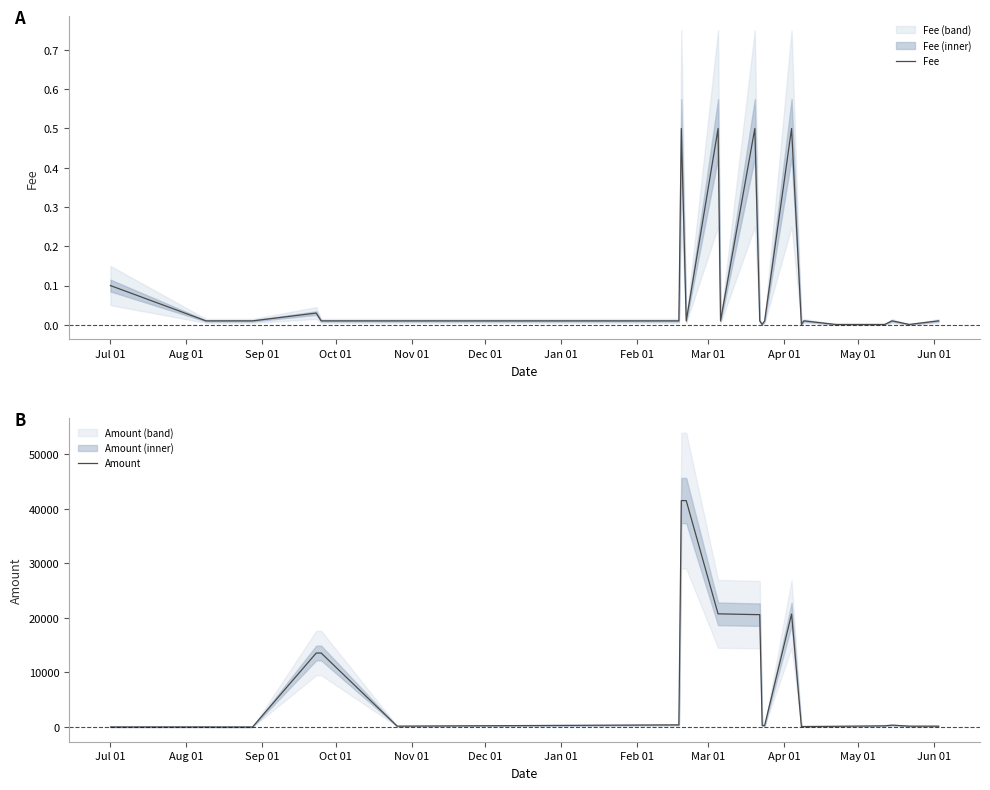

Which series has the widest spread of values?

Amount